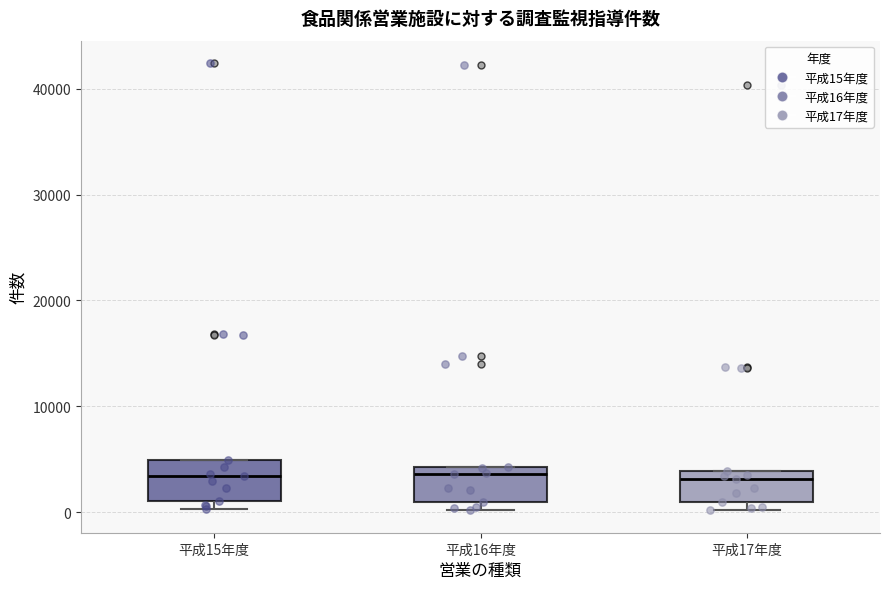

Reading left to right, transcribe this box plot: for each box, give where its median line is, the range the box spans, and where its two whiskers end, as read against the y-axis. The values are not printed on the chart, so give them approximately, as read against the axis.

平成15年度: median 3000, box 1000 to 5000, whiskers 0 to 5000
平成16年度: median 4000 (just below the box's upper edge), box 1000 to 4000, whiskers 0 to 4000
平成17年度: median 3000, box 1000 to 4000, whiskers 0 to 4000